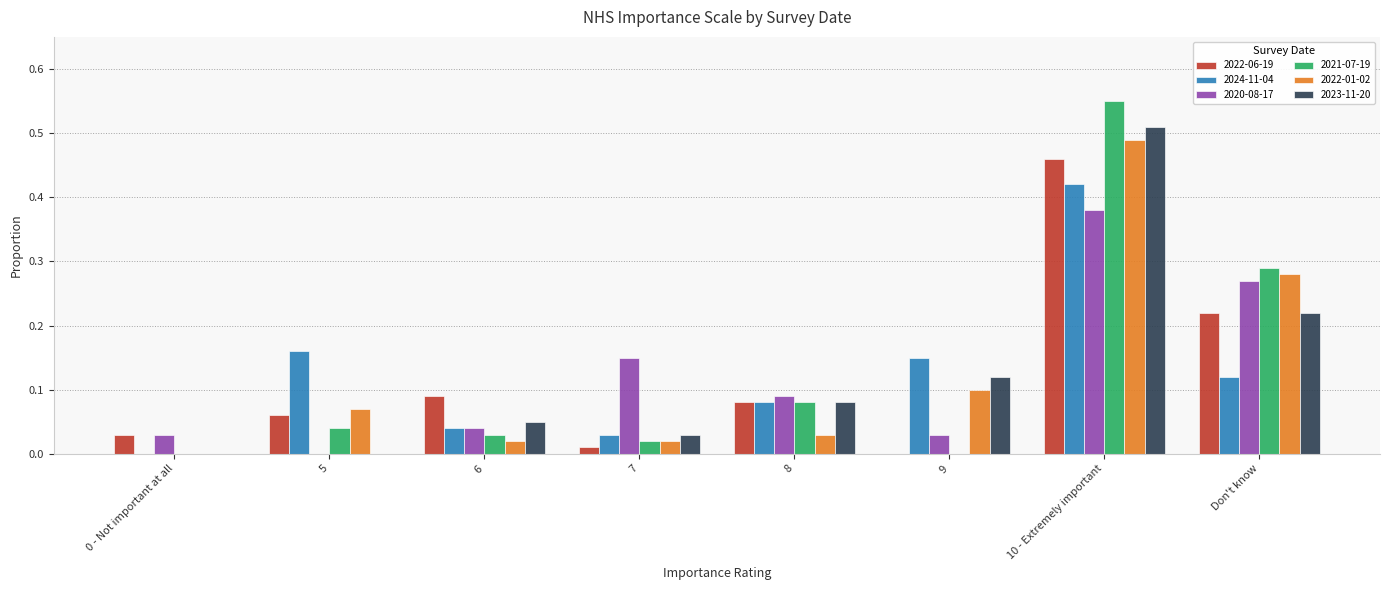

Which category has the highest value in the 2022-06-19 series?

10 - Extremely important